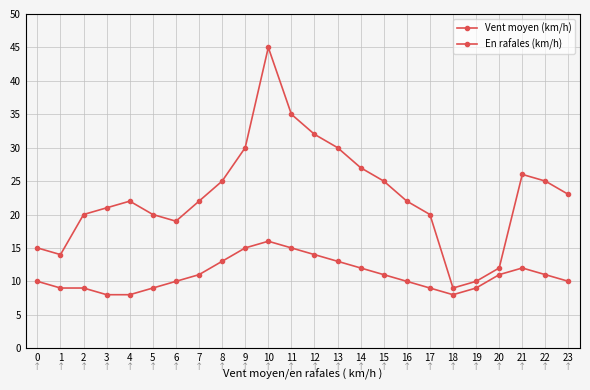

True or false: Vent moyen (km/h) and En rafales (km/h) intersect in this chart.

False